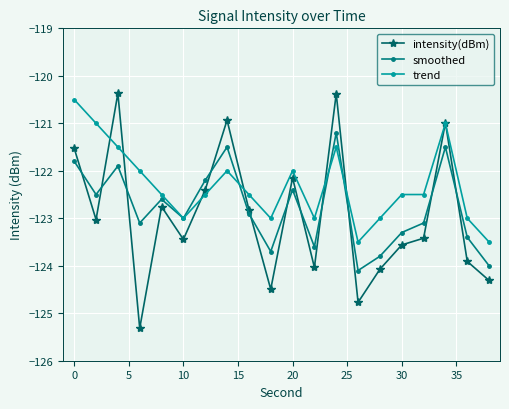

What is the difference between the maximum and minimum values in the smoothed series?

2.9